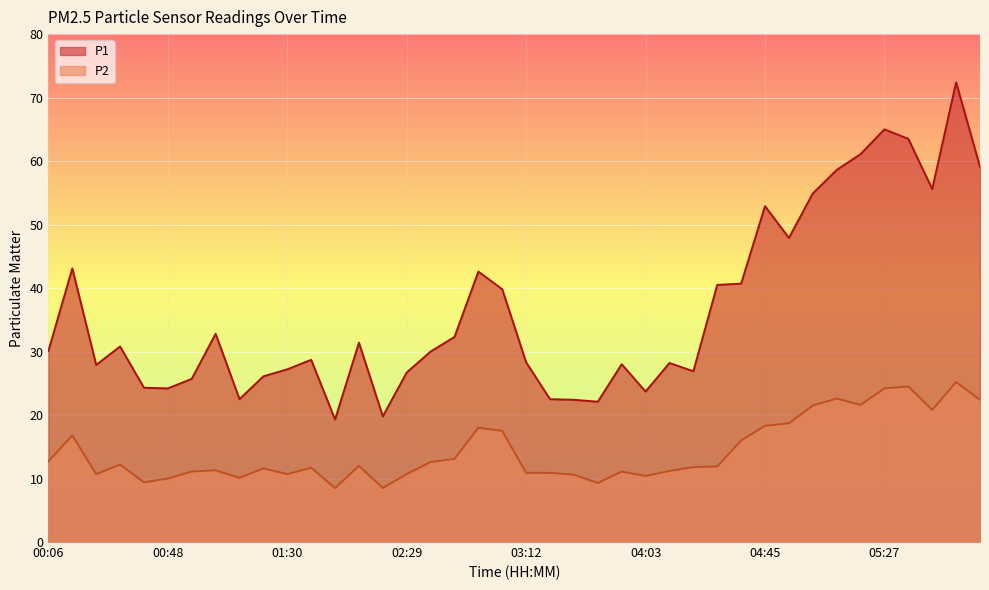

At how many categories does at least one series exceed 41?

12